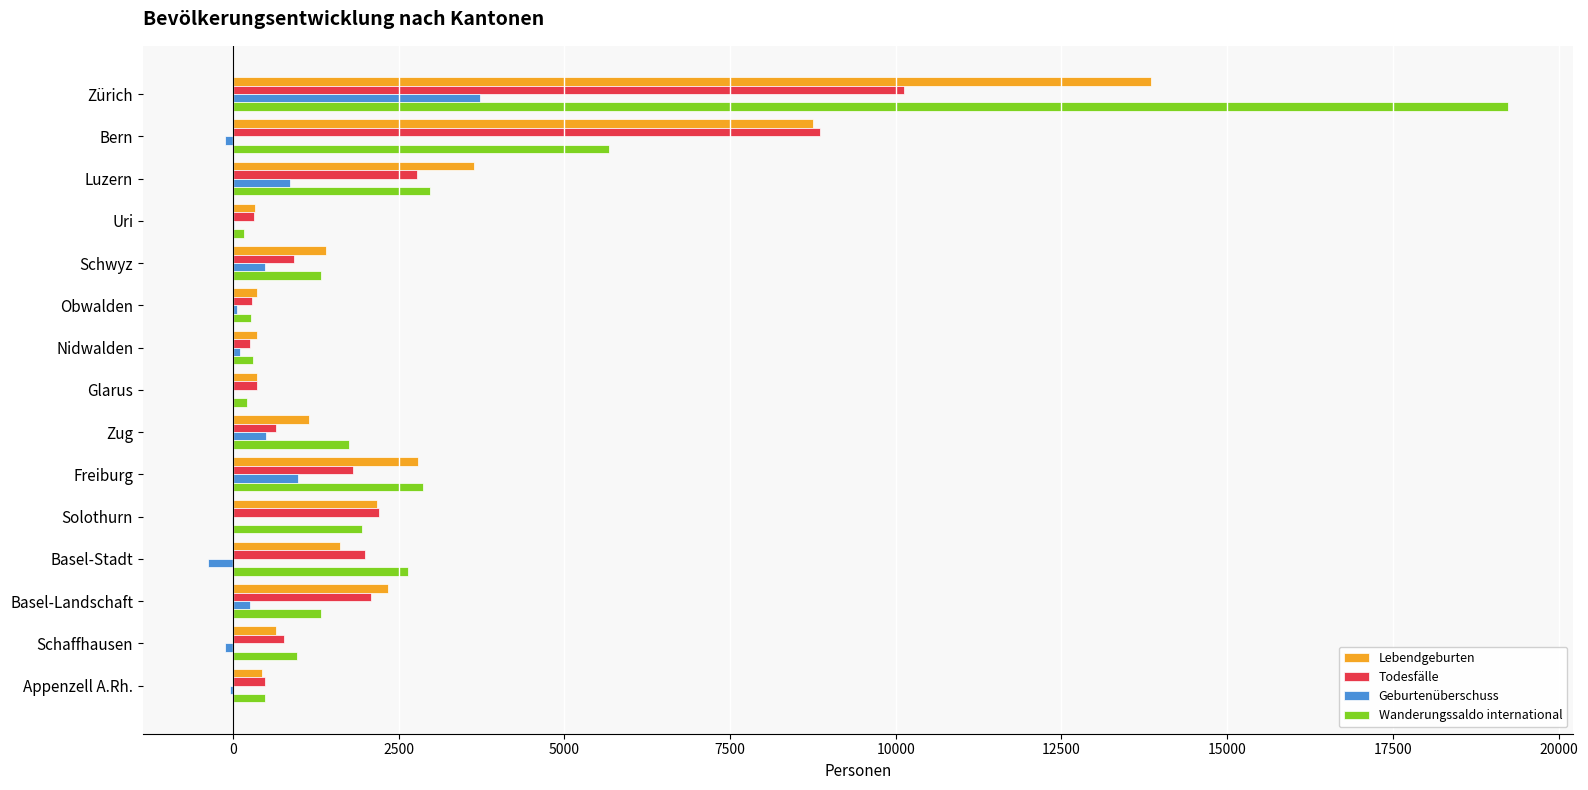

What are all the series names shown in the legend?

Lebendgeburten, Todesfälle, Geburtenüberschuss, Wanderungssaldo international